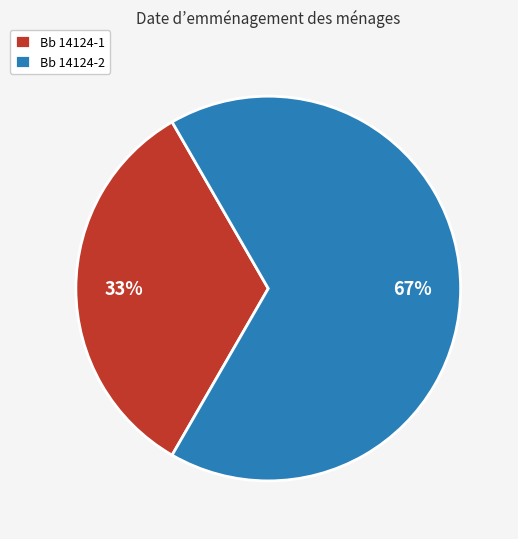

Do Bb 14124-1 and Bb 14124-2 together represent more than half of the pie?

Yes